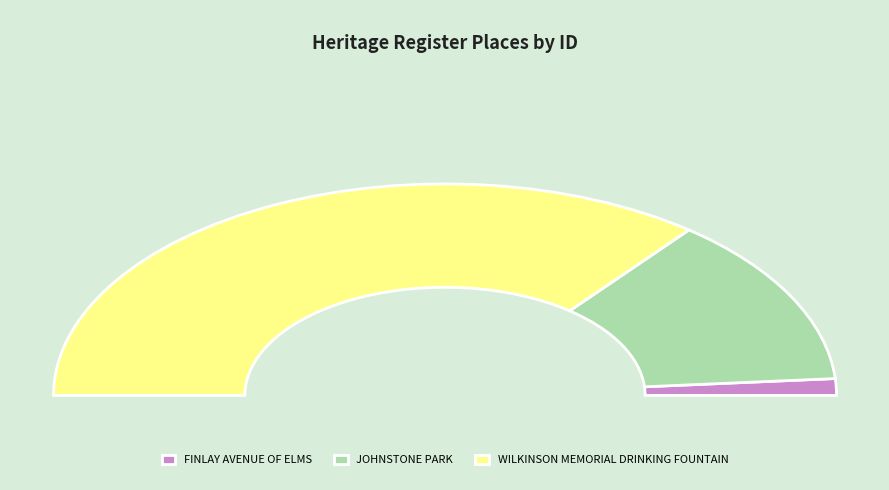

How many segments does this pie chart have?

3